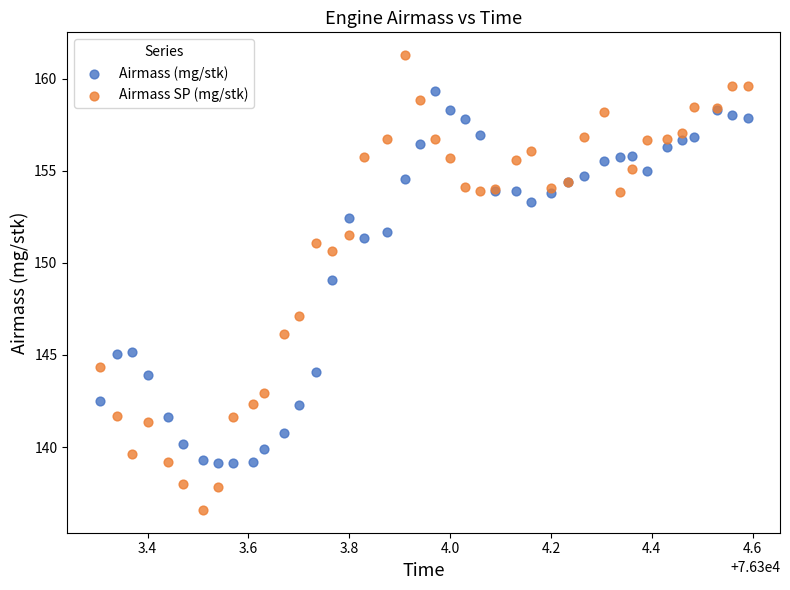

Which series reaches the minimum Y coordinate?

Airmass SP (mg/stk)